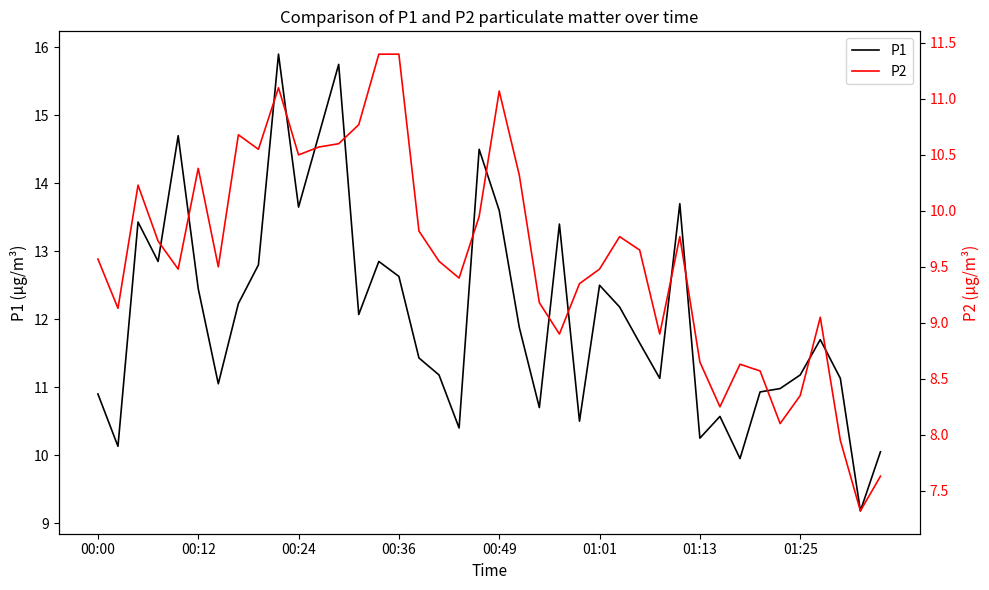

True or false: P1 has more than 0 points higher than both neighbors.

True